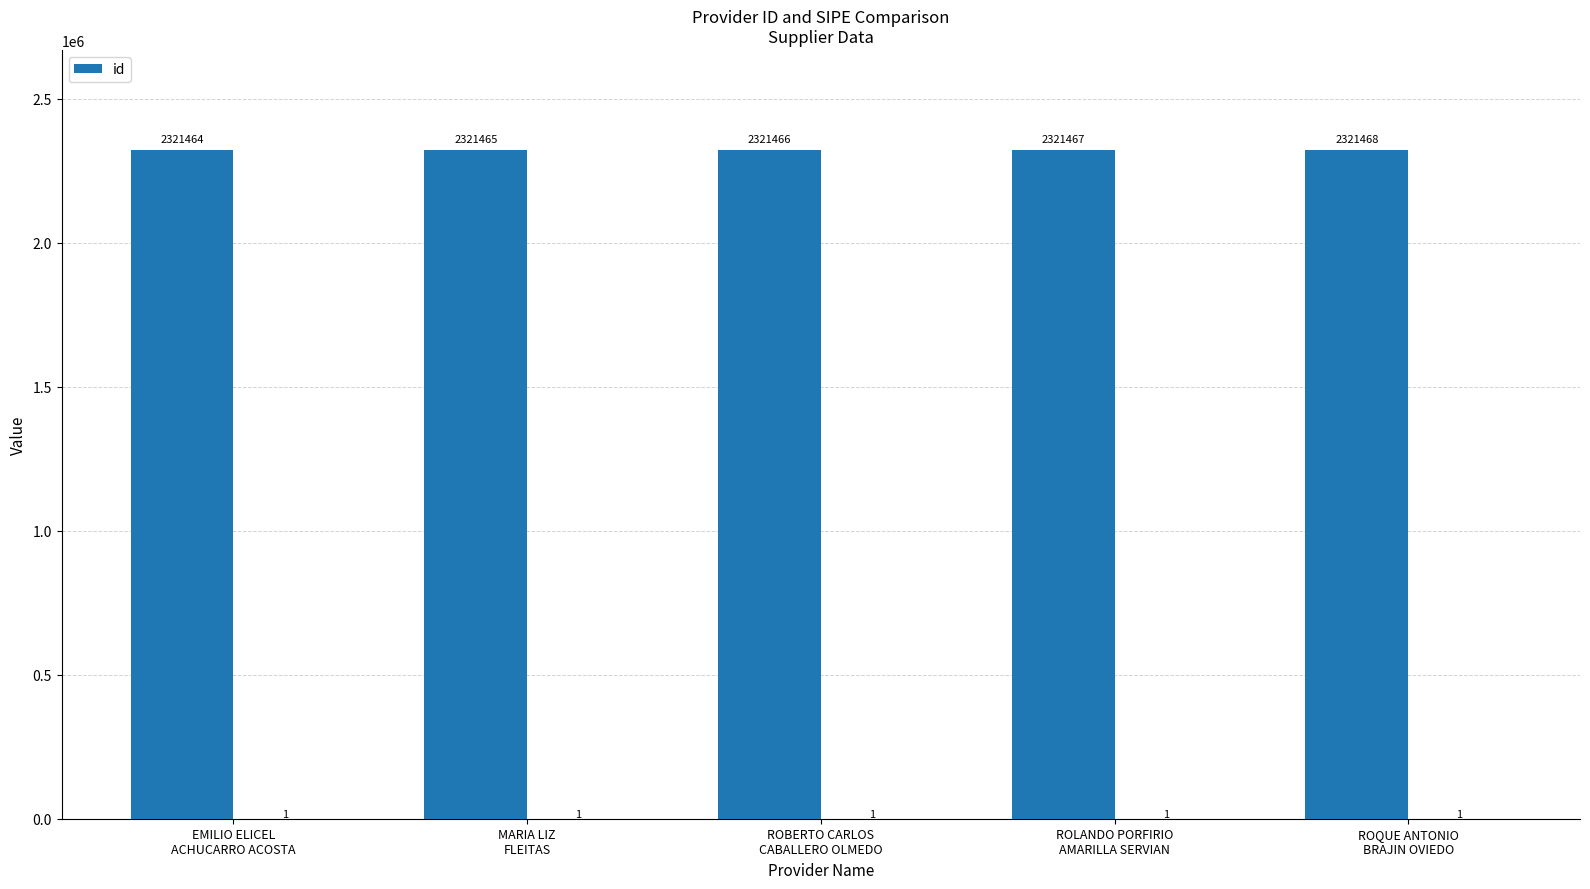

What is the label of the 3rd bar from the left?

ROBERTO CARLOS
CABALLERO OLMEDO